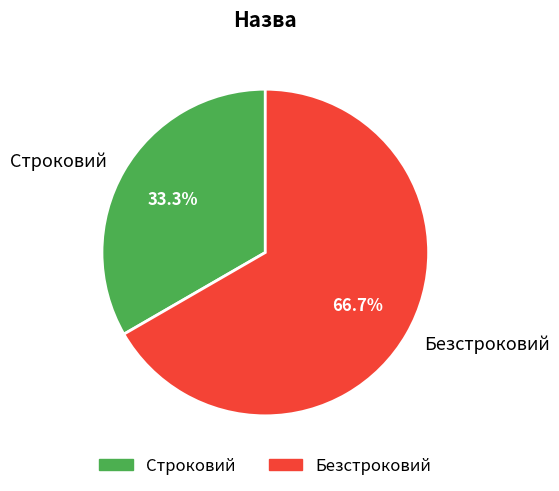

What is the ratio of the value at Строковий to the value at Безстроковий?

0.5